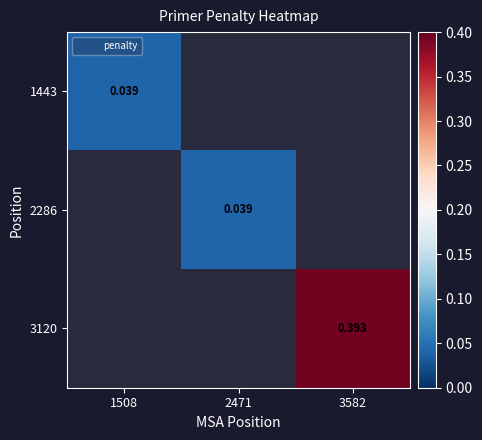

How many positive values does the 1443 series have?

1